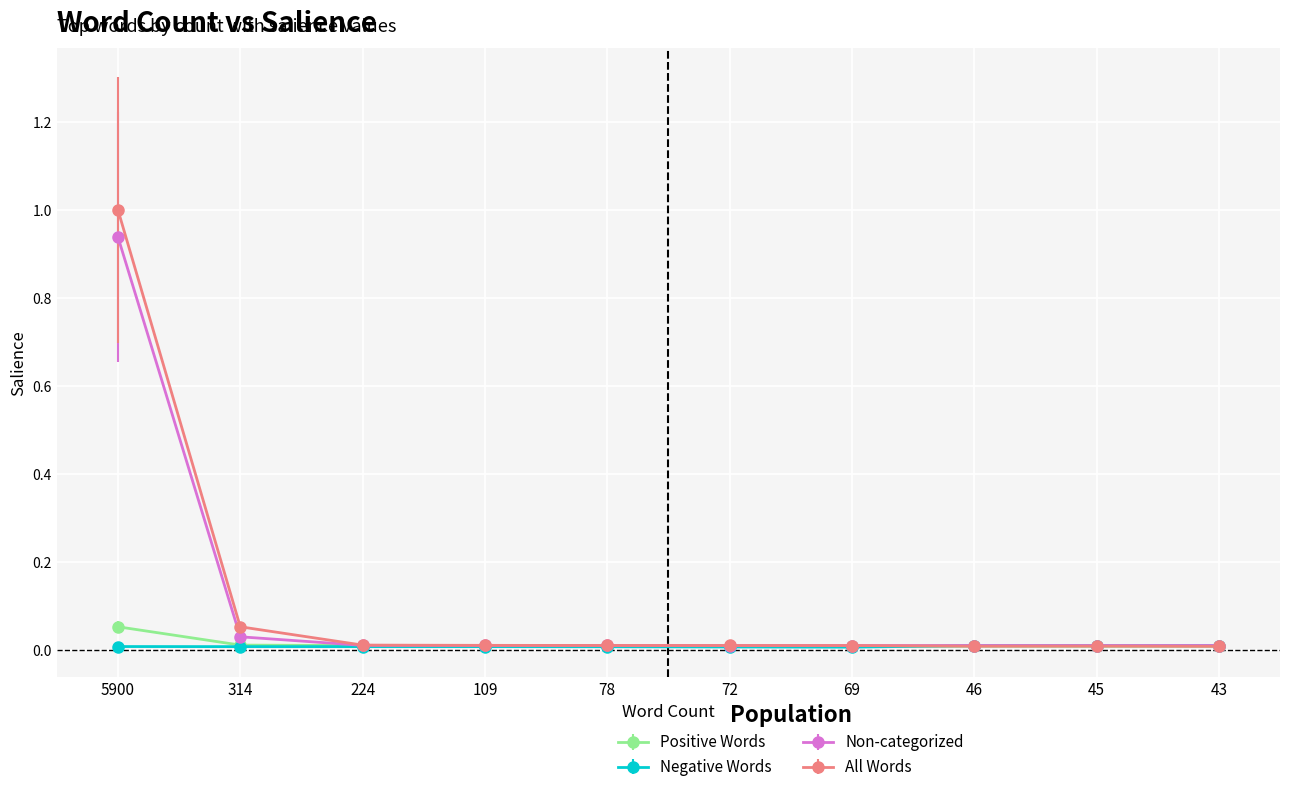

What is the greatest value displayed?

1.0